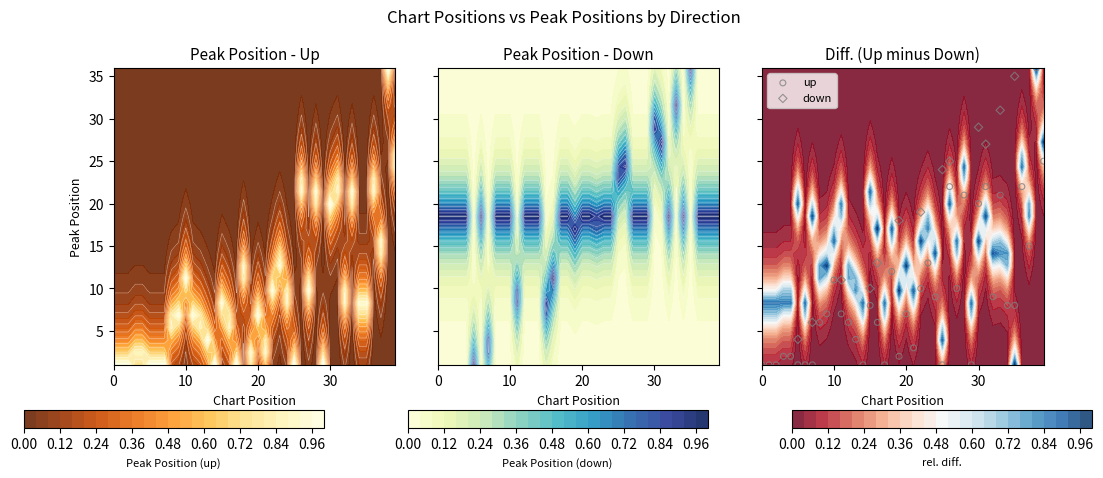

Is it true that the value at 15 is 1?

False